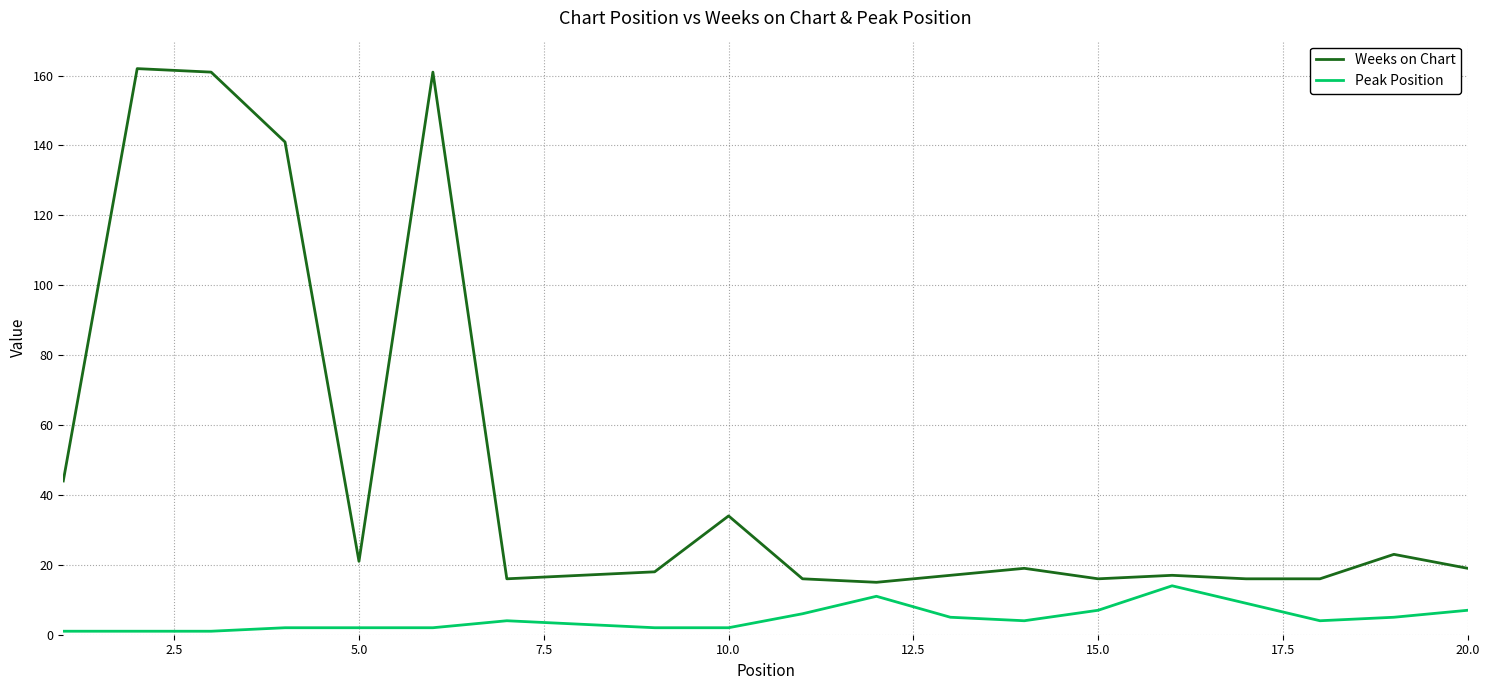

What is the difference between the maximum and second lowest values in the Weeks on Chart series?

146